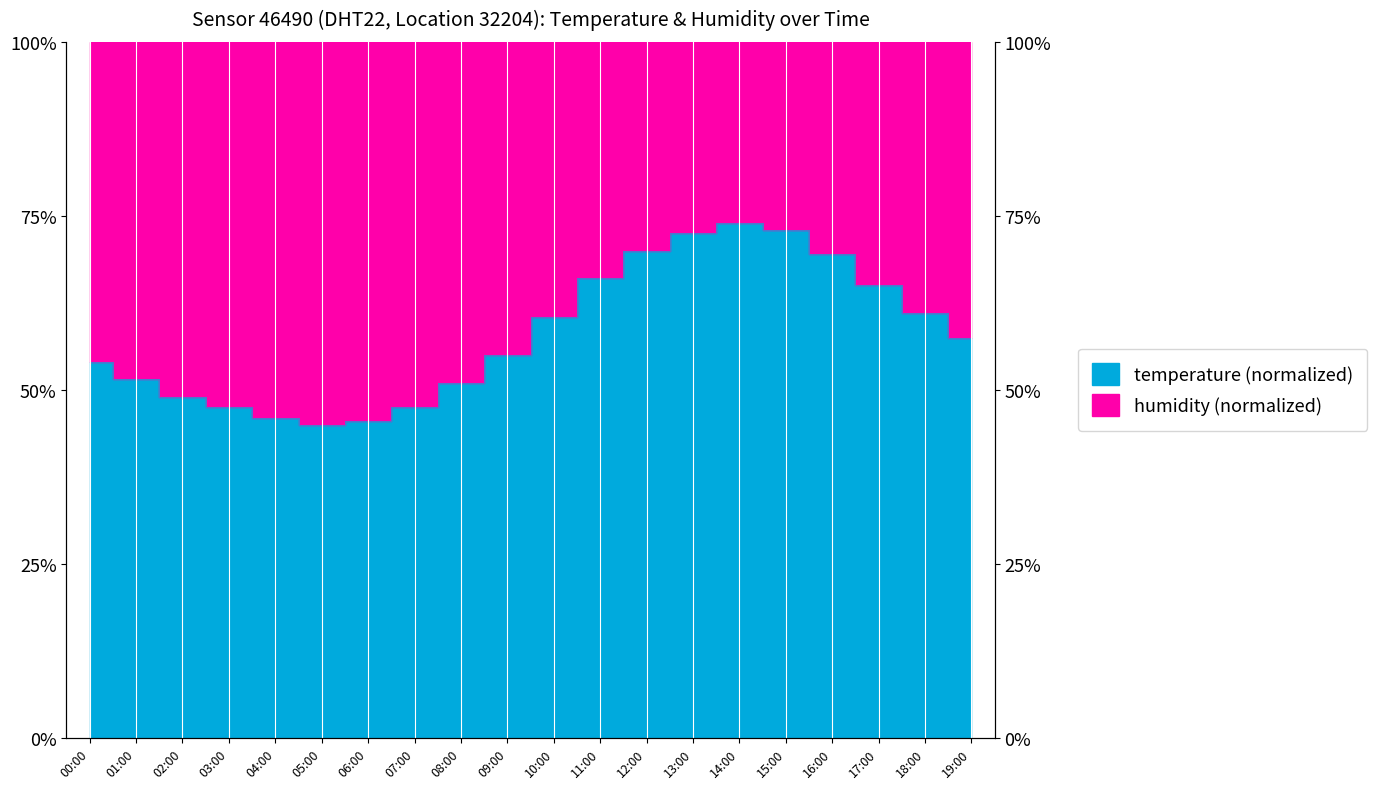

What is the maximum value shown in the chart?

74.0